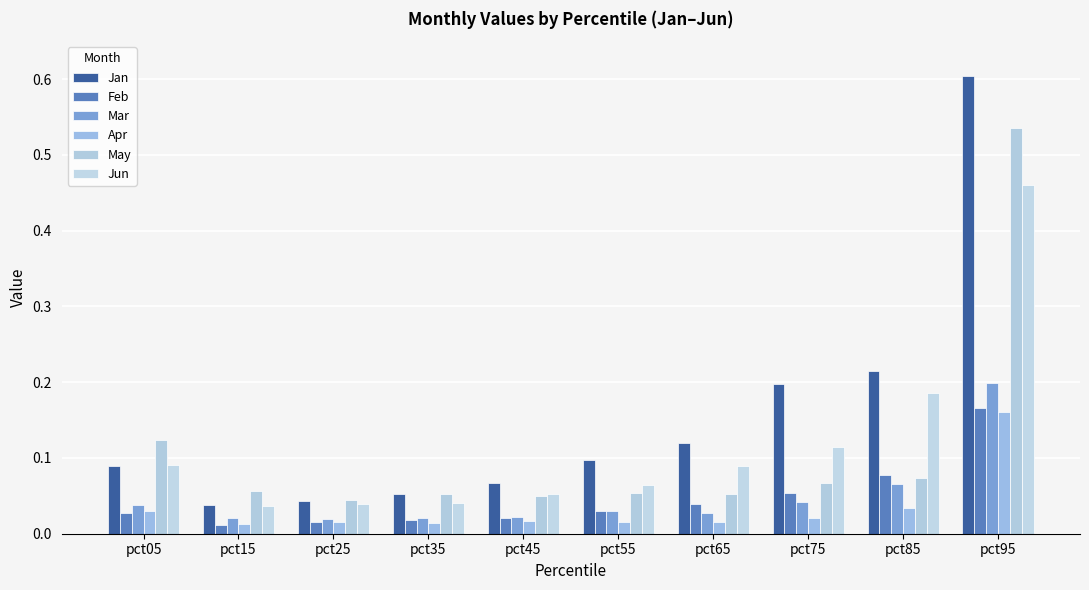

What are all the series names shown in the legend?

Jan, Feb, Mar, Apr, May, Jun